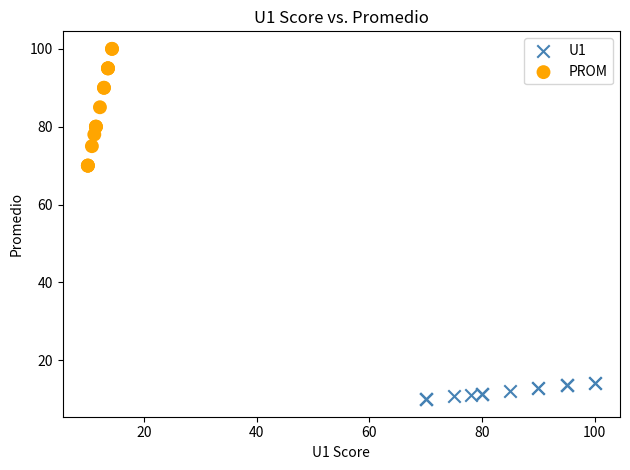

Which series reaches the maximum Y coordinate?

PROM